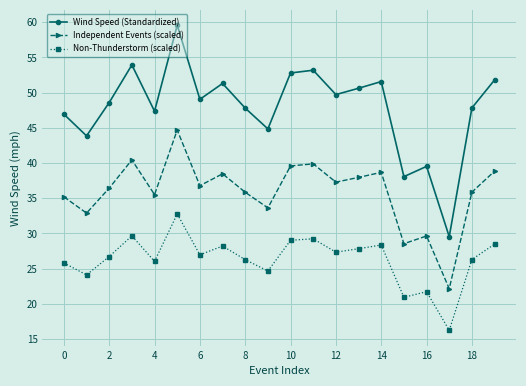

What is the highest value of the Wind Speed (Standardized) series?

59.6